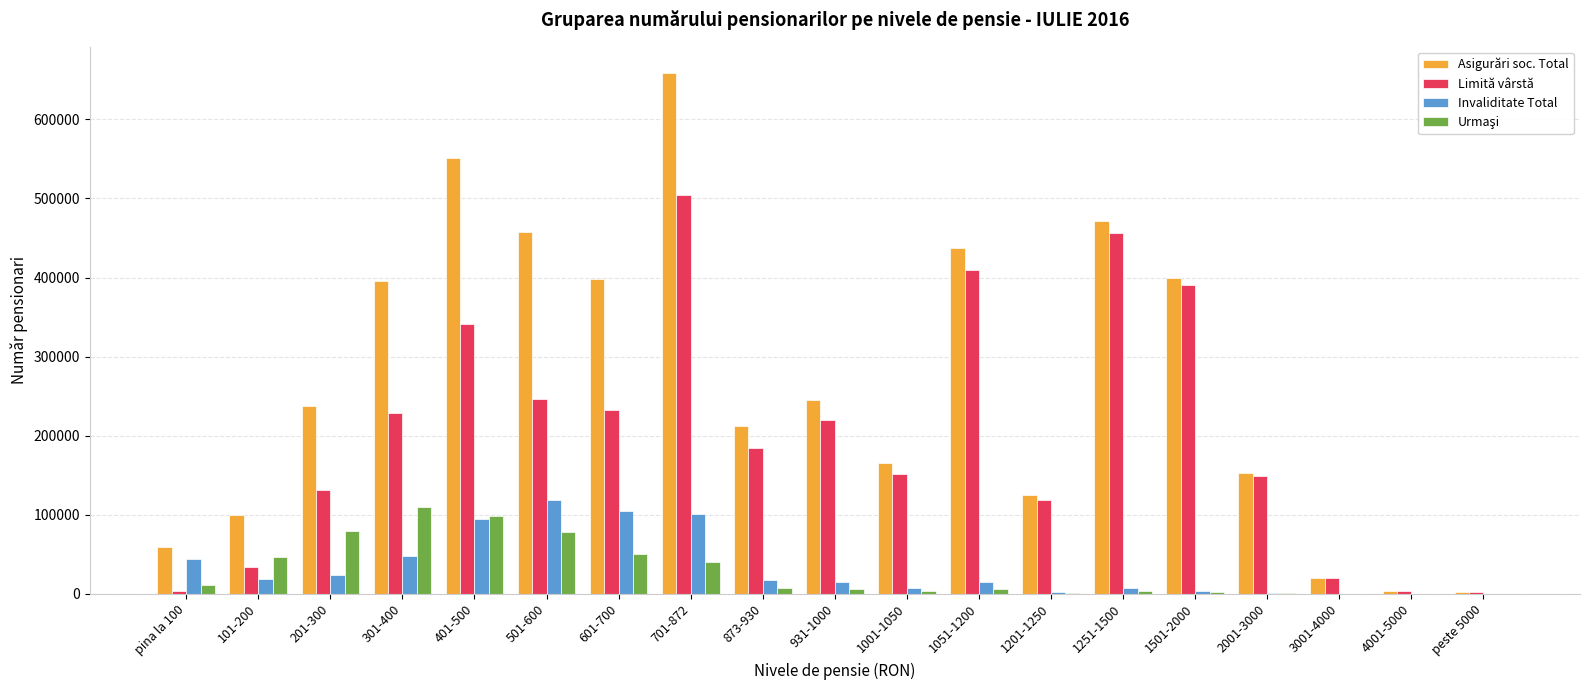

What is the sum of all Limită vârstă values?

3827367